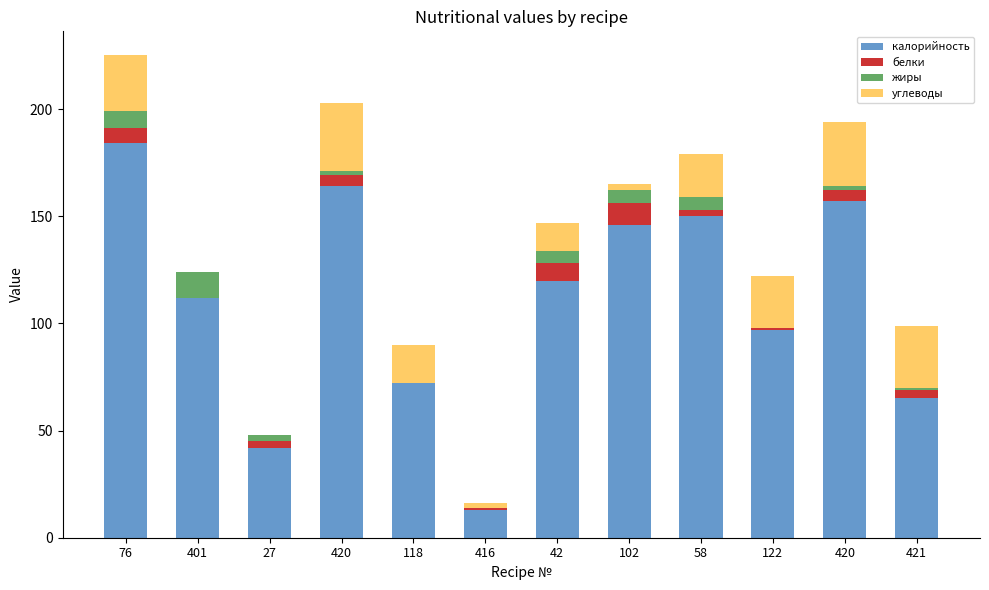

Between 76 and 416, which series saw the biggest shift?

калорийность